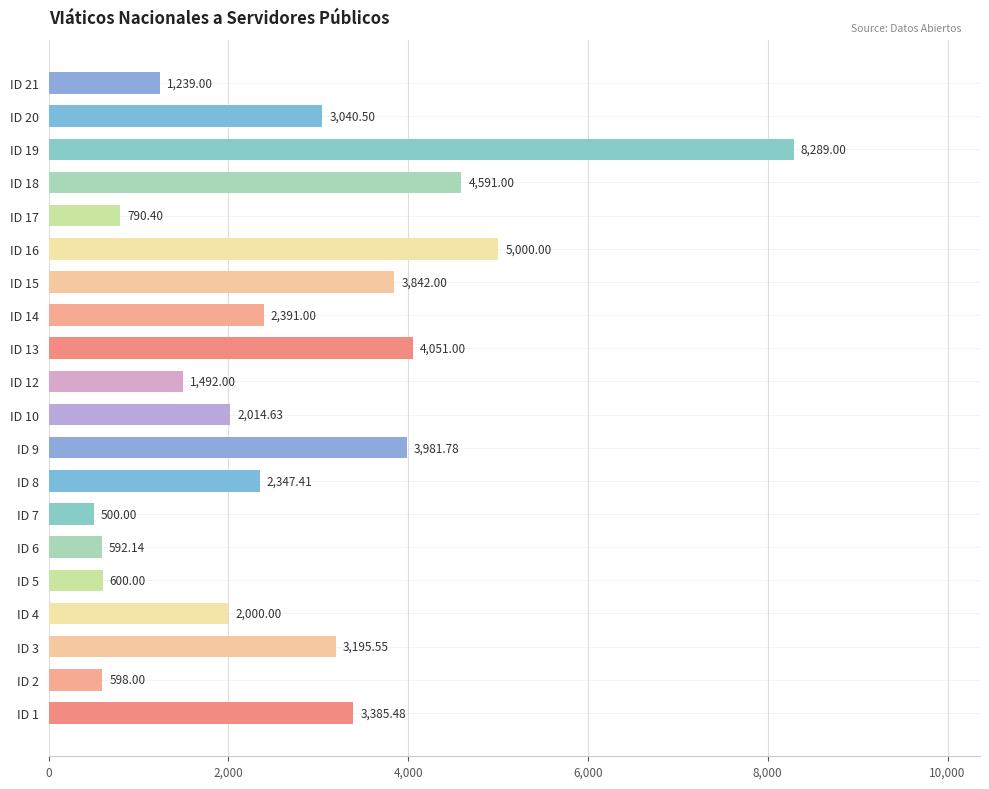

Rank the categories by value from lowest to highest.

ID 7, ID 6, ID 2, ID 5, ID 17, ID 21, ID 12, ID 4, ID 10, ID 8, ID 14, ID 20, ID 3, ID 1, ID 15, ID 9, ID 13, ID 18, ID 16, ID 19